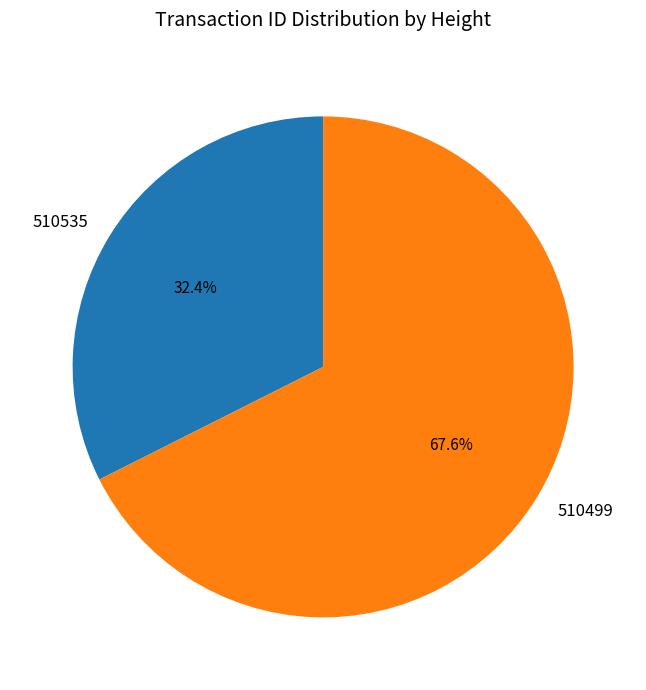

Between 510499 and 510535, which is larger?

510499